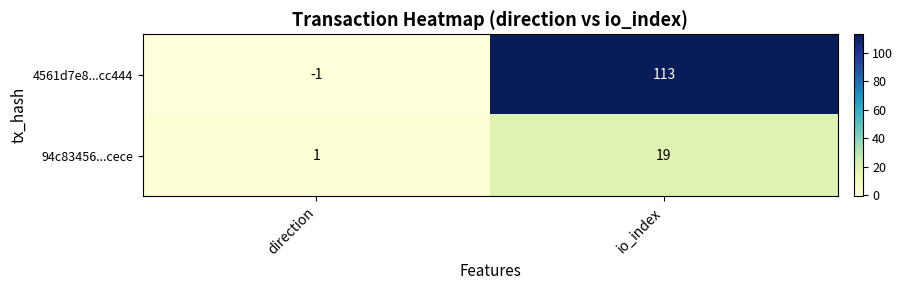

What is the sum of the 4561d7e8...cc444 values at direction and io_index?

112